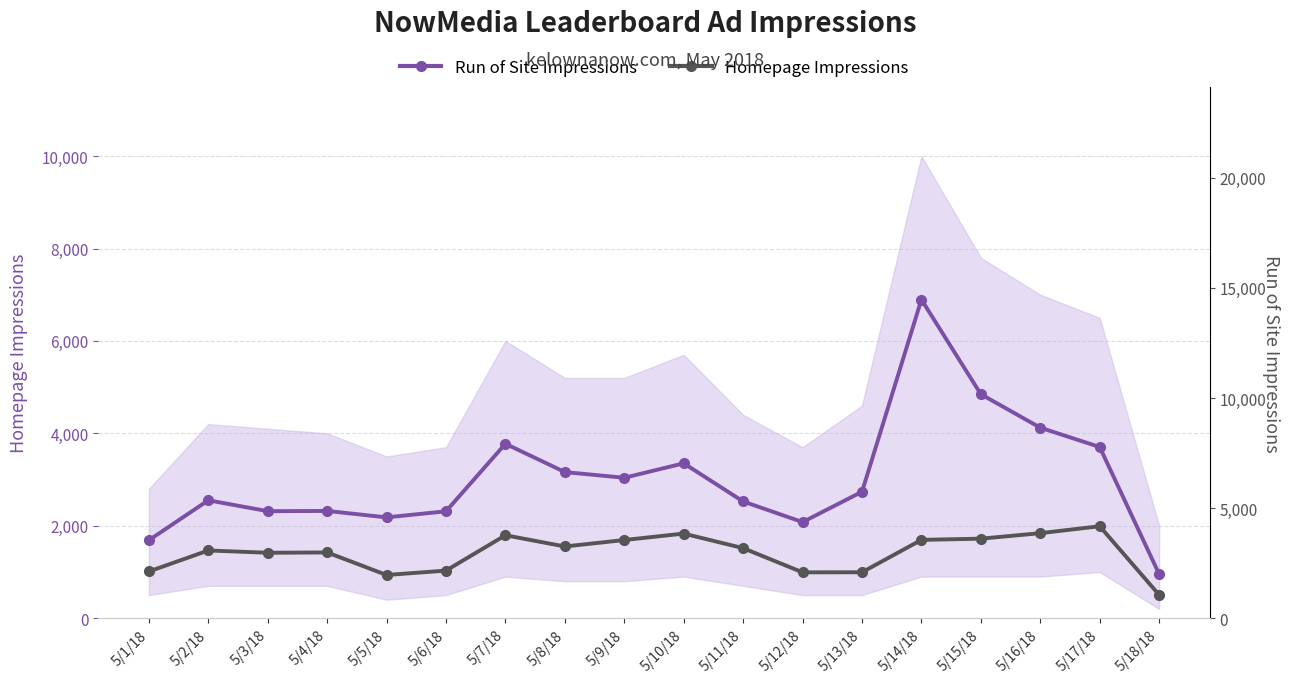

True or false: Homepage Impressions has a value of 1416 at 5/3/18.

True